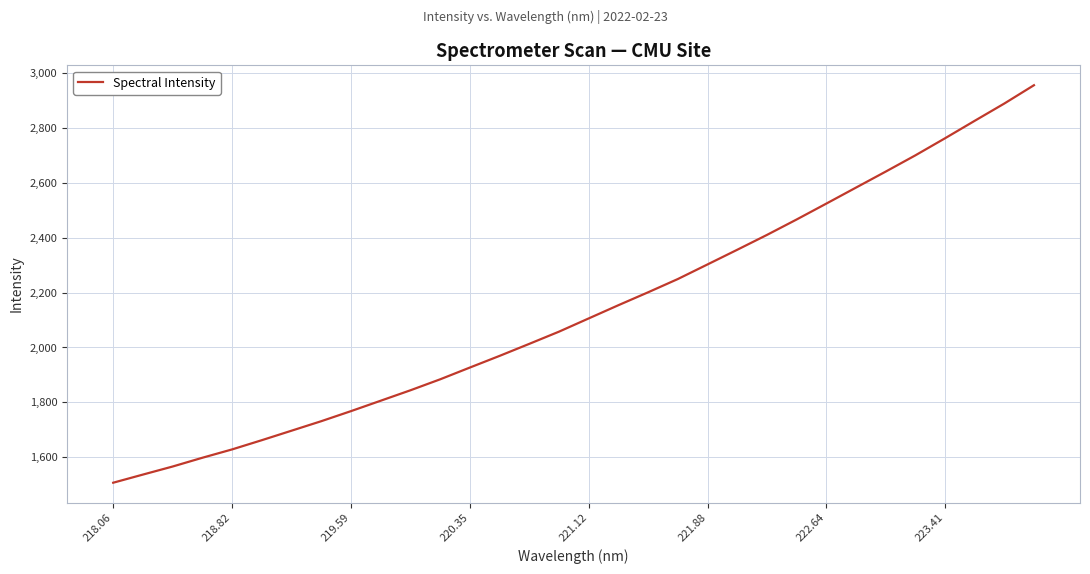

What is the minimum value shown in the chart?

1507.8